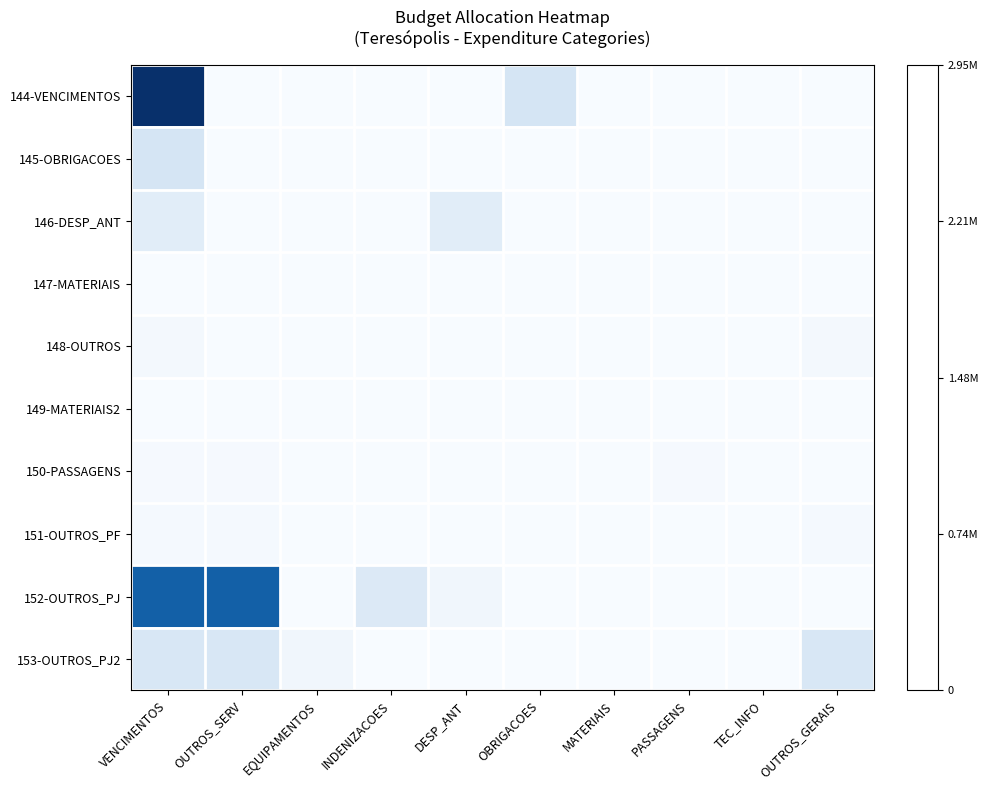

Which series has the largest range (max minus min)?

144-VENCIMENTOS